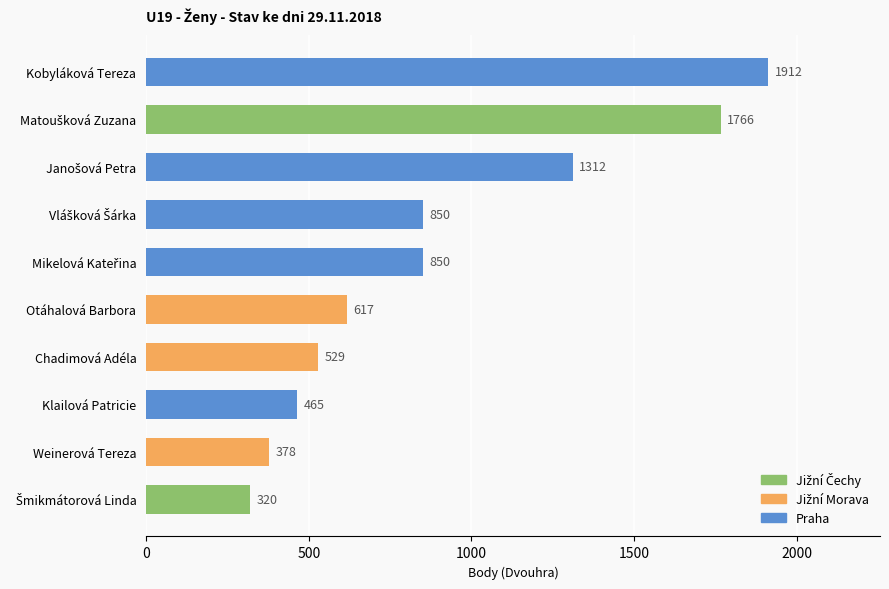

What is the label of the 7th bar from the top?

Chadimová Adéla